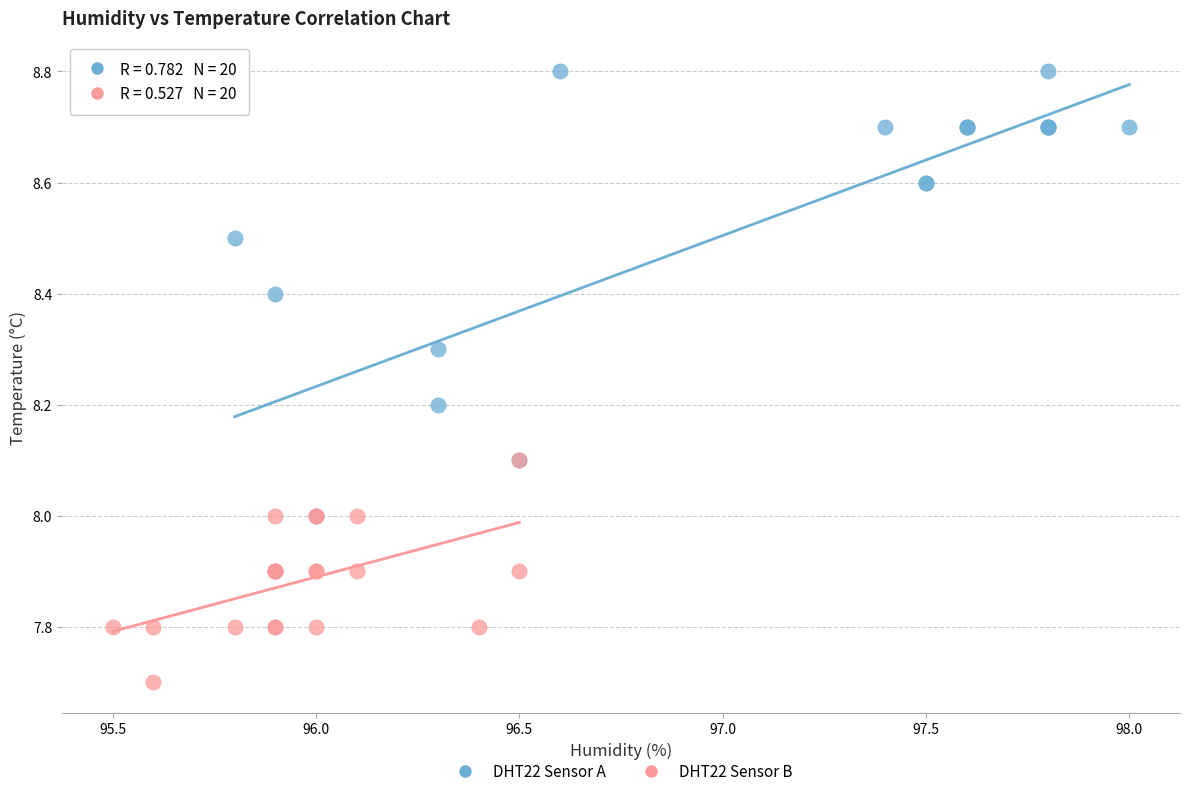

Which series contains the lowest Y value?

DHT22 Sensor B